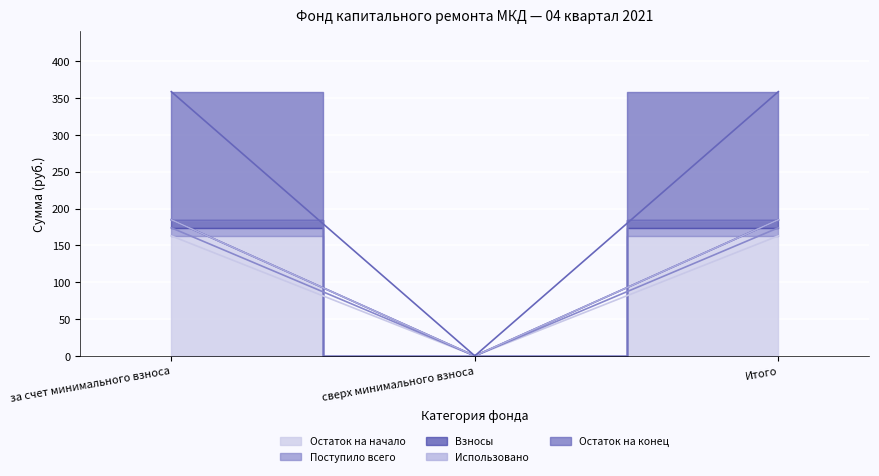

Is the value of Взносы at сверх минимального взноса greater than the value of Остаток на начало at за счет минимального взноса?

No